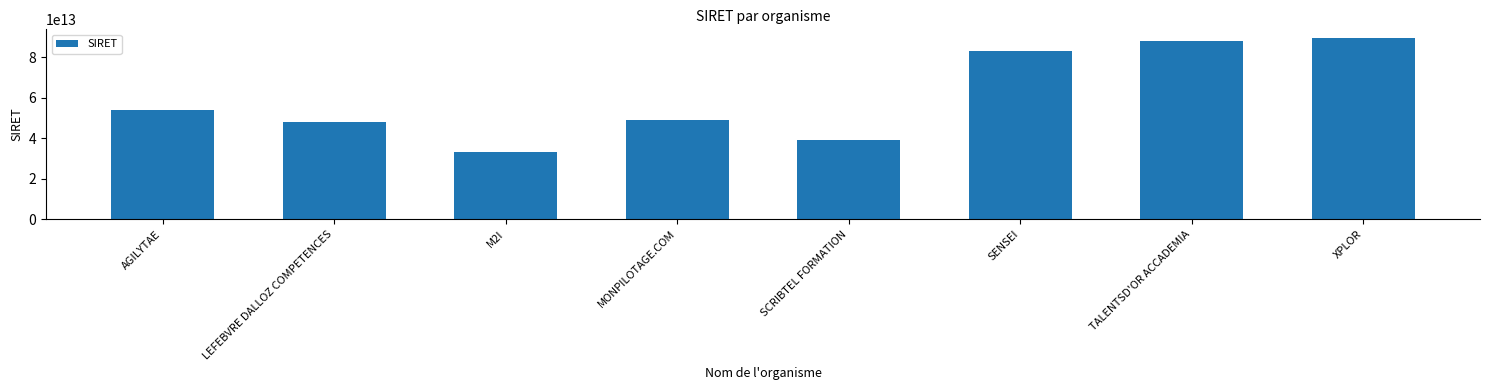

Is it true that the value at SCRIBTEL FORMATION is 61535111694698?

False